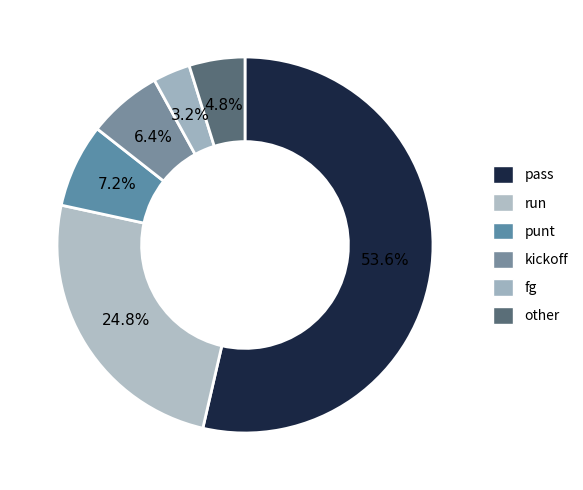

Is the sum of fg and other greater than half?

No